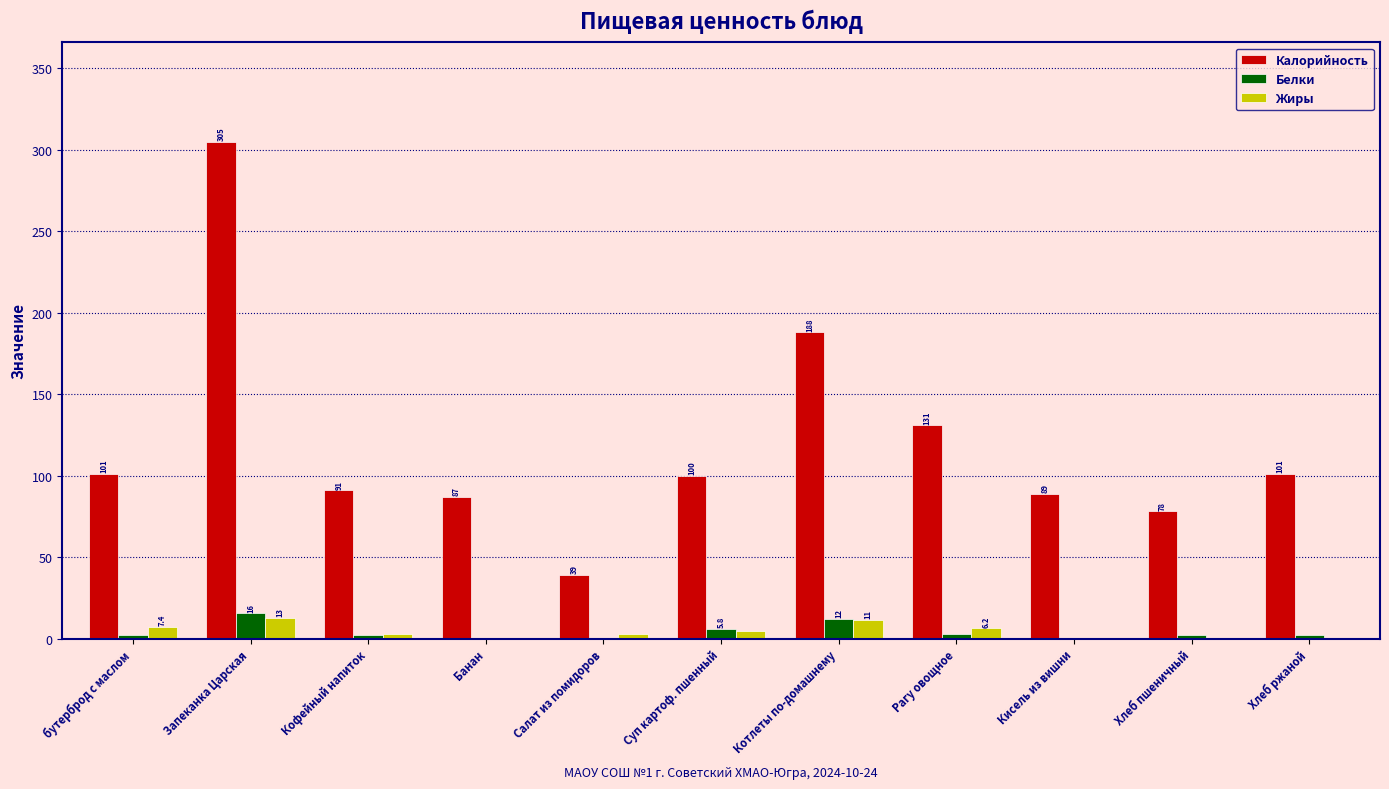

Is the value of Калорийность at Суп картоф. пшенный greater than the value of Белки at Хлеб ржаной?

Yes